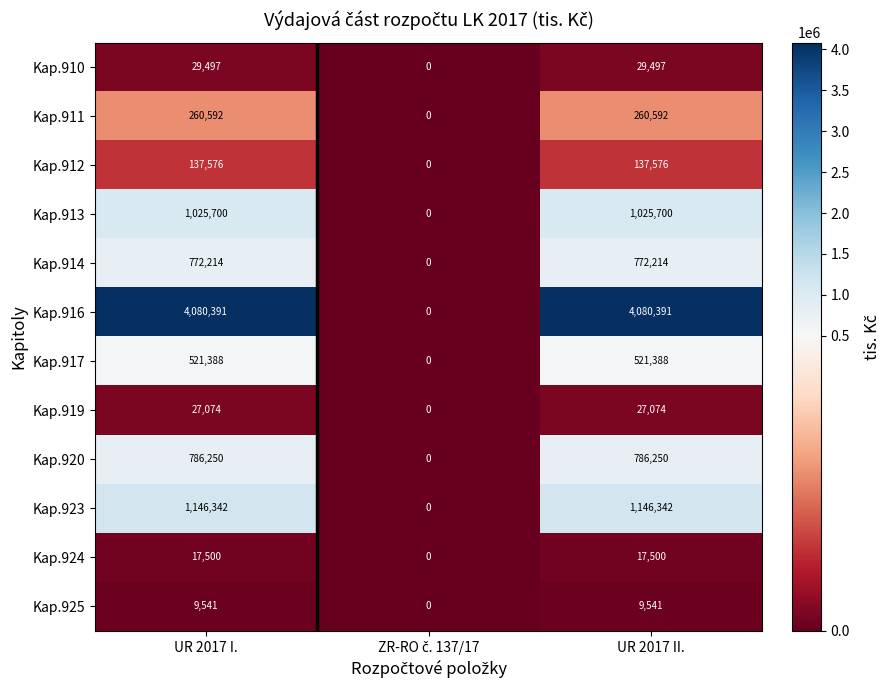

What is the difference between the maximum and minimum values in the Kap.910 series?

29497